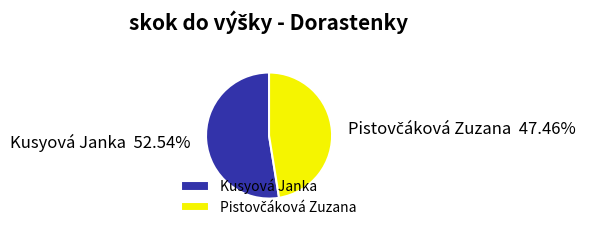

Is there a majority slice in this chart?

Yes